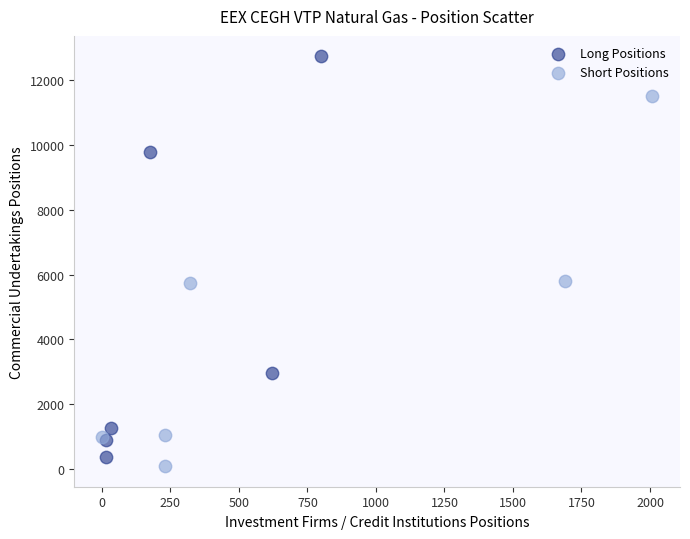

Which series reaches the maximum Y coordinate?

Long Positions